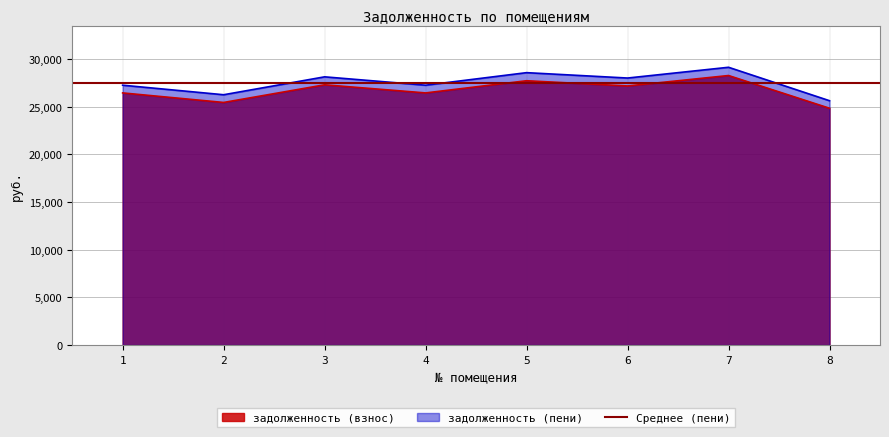

What is the sum of the задолженность (пени) values at 1 and 3?

55352.8